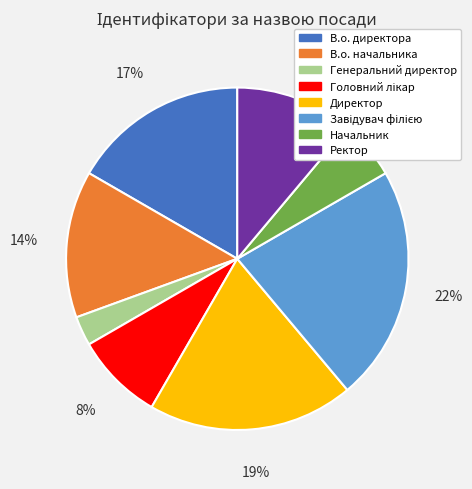

What is the smallest slice in the pie chart?

Генеральний директор